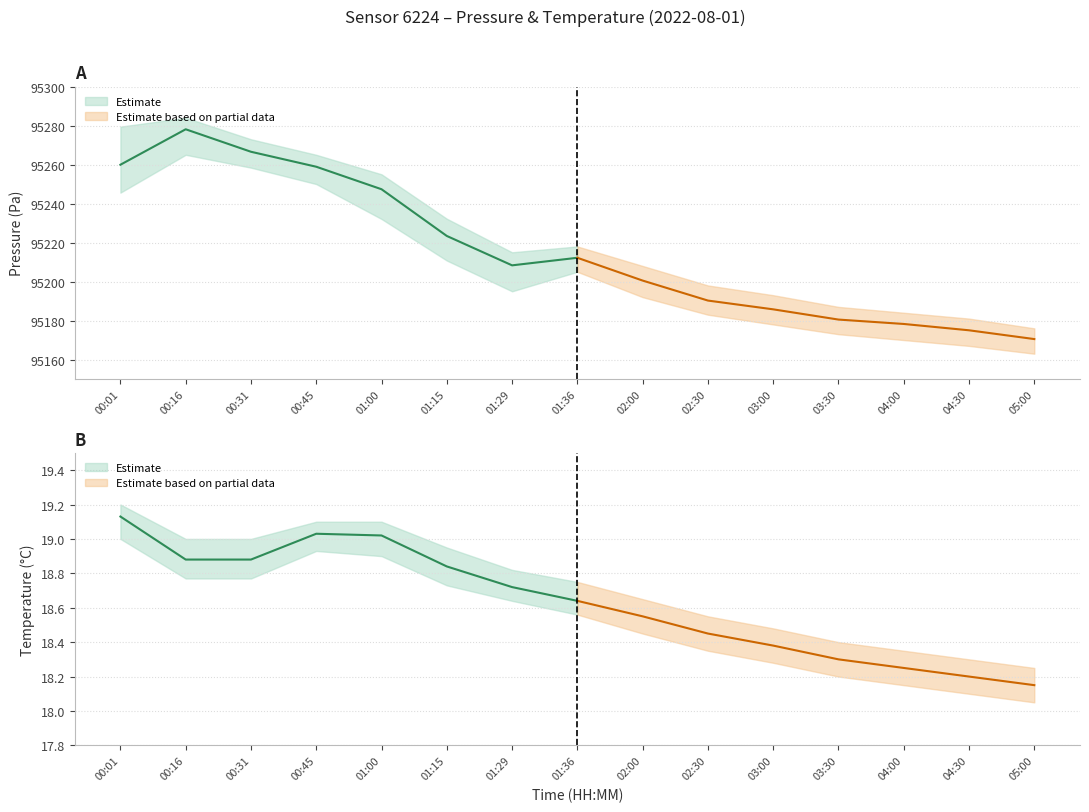

At which category does the chart reach its peak across all series?

00:16